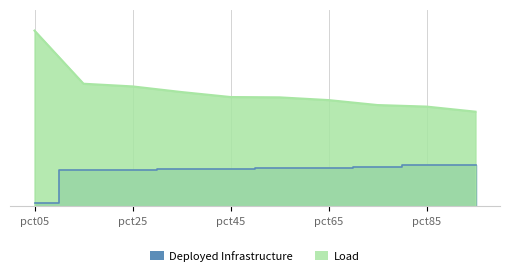

True or false: Deployed Infrastructure and Load intersect in this chart.

False